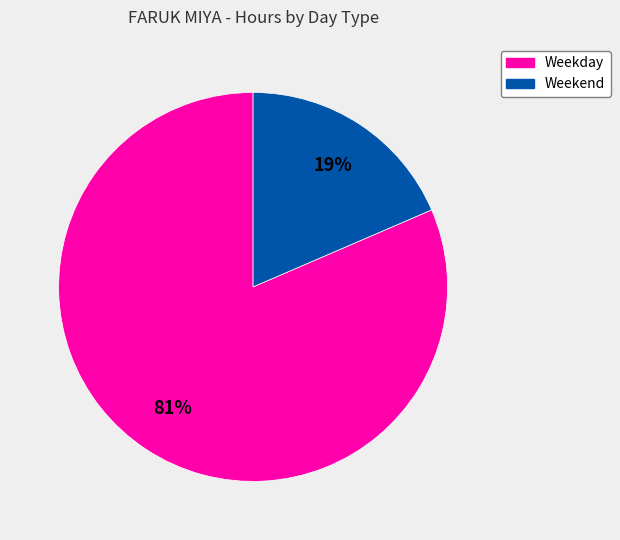

Does any single category account for the majority?

Yes